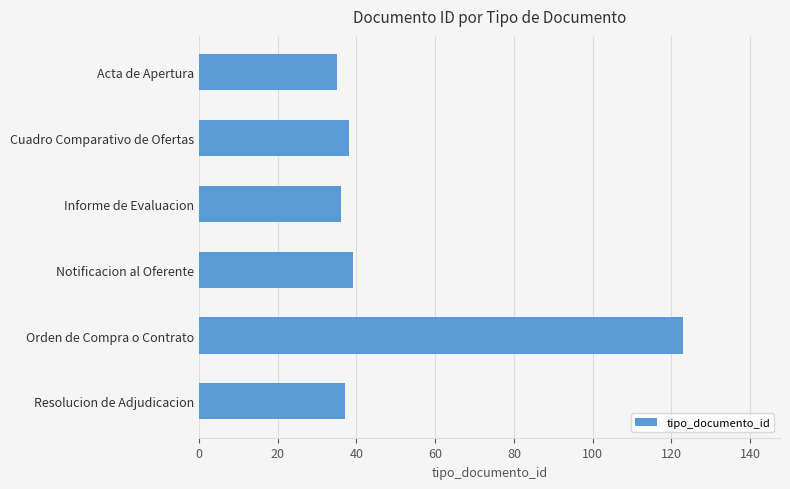

Reading bottom to top, transcribe all the data shown in this chart.

37	123	39	36	38	35